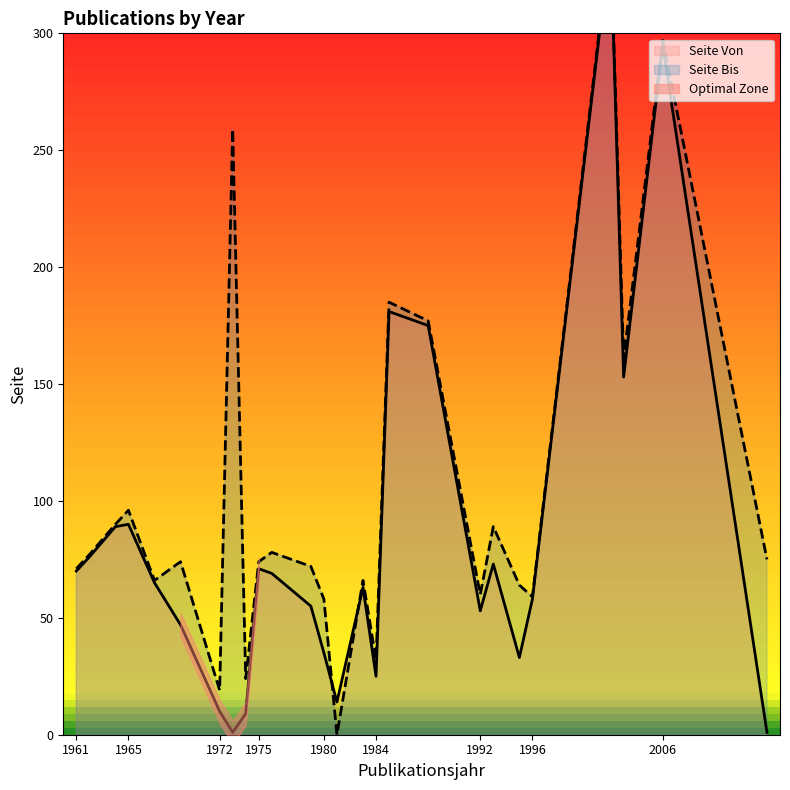

Where is the first local minimum for Seite Bis?

1967